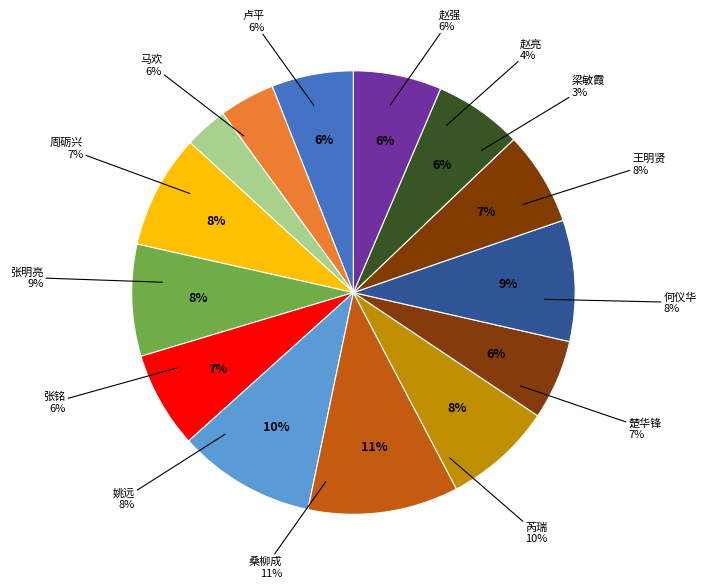

What percentage is the 王明贤 slice, to the nearest percent?

8%